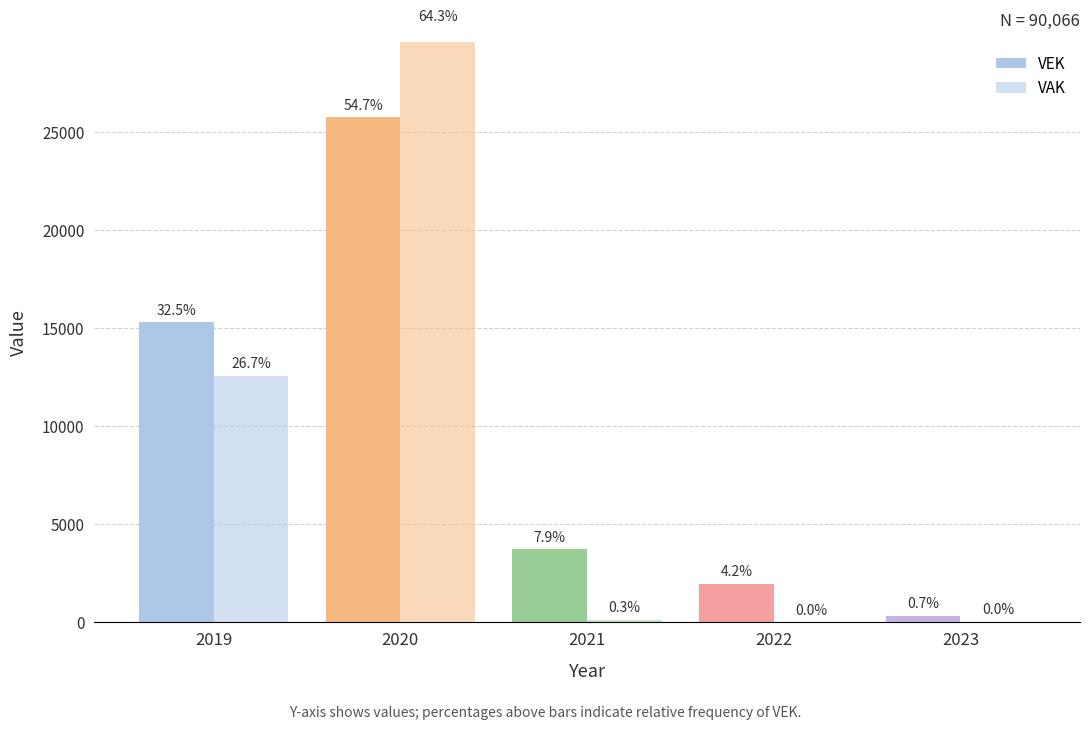

Count the number of categories in the chart.

5